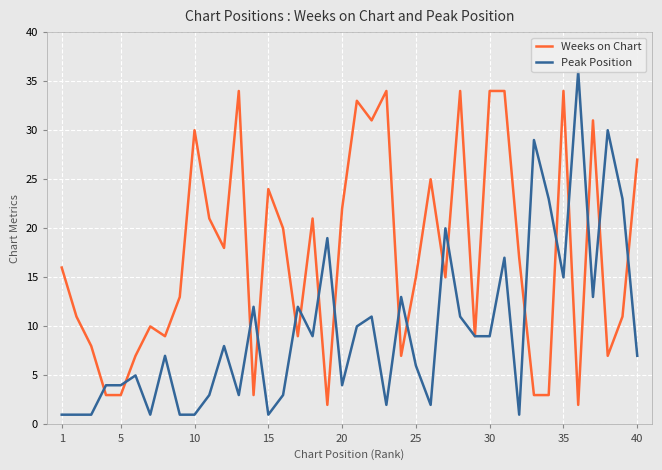

Is it true that Weeks on Chart equals 15 at 25?

True